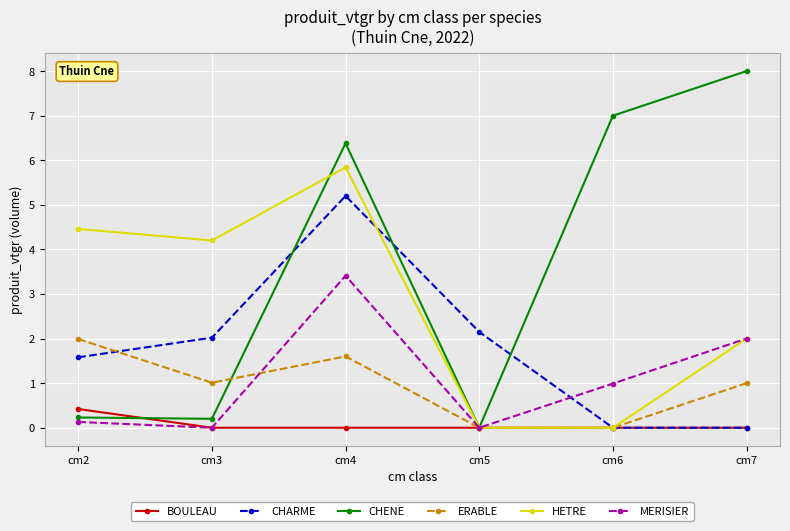

Is it true that HETRE equals 0.0 at cm6?

True